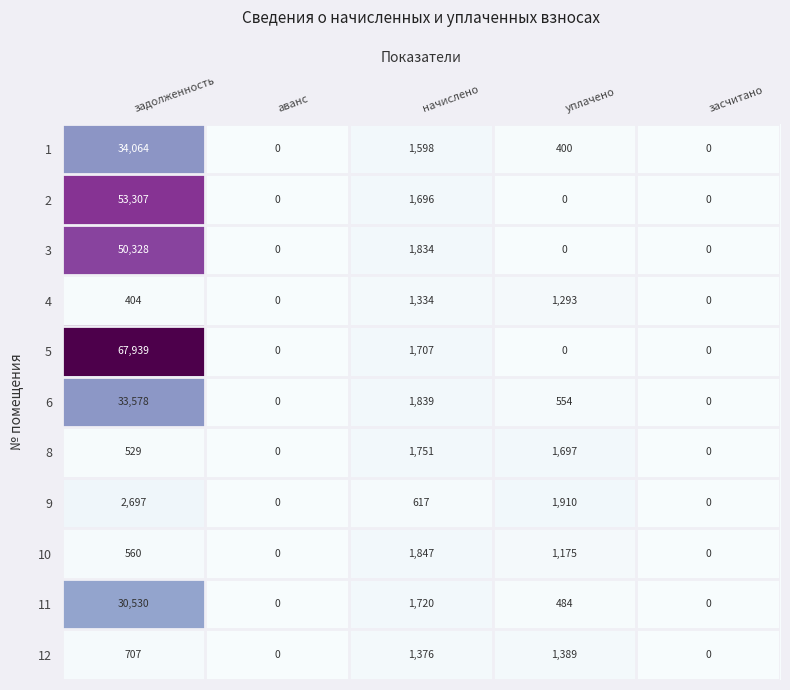

Where is 8 nearest to the value 875?

задолженность